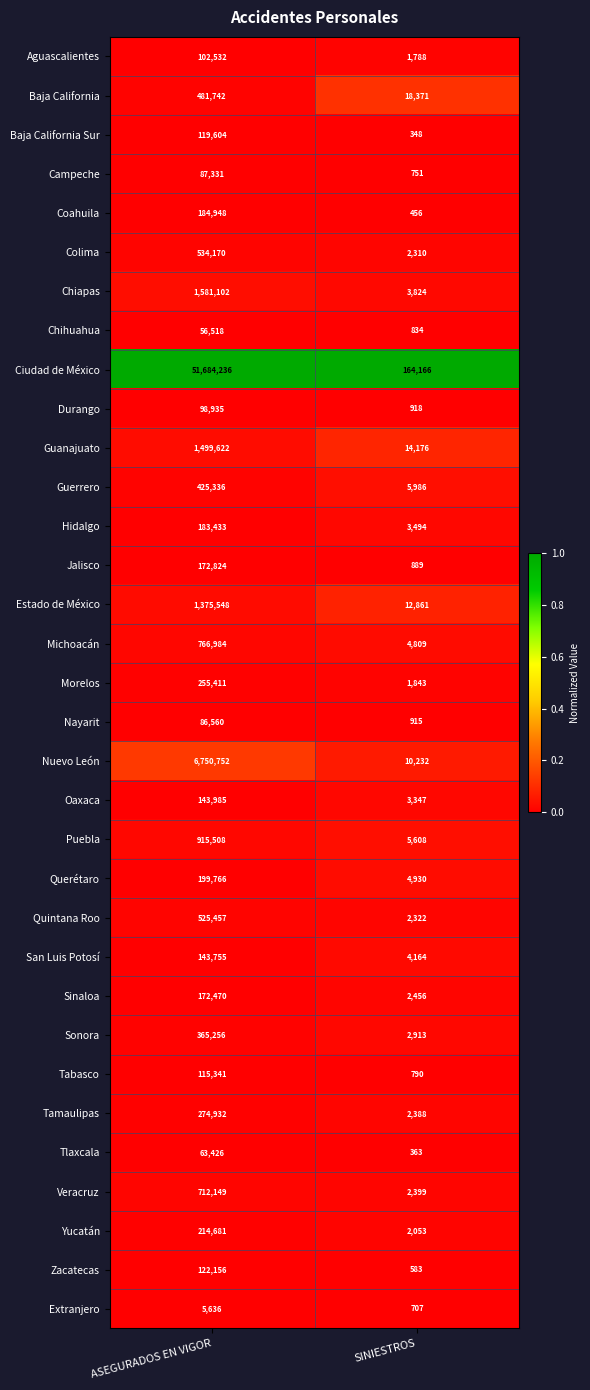

The Querétaro series shows 4930 at SINIESTROS. True or false?

True